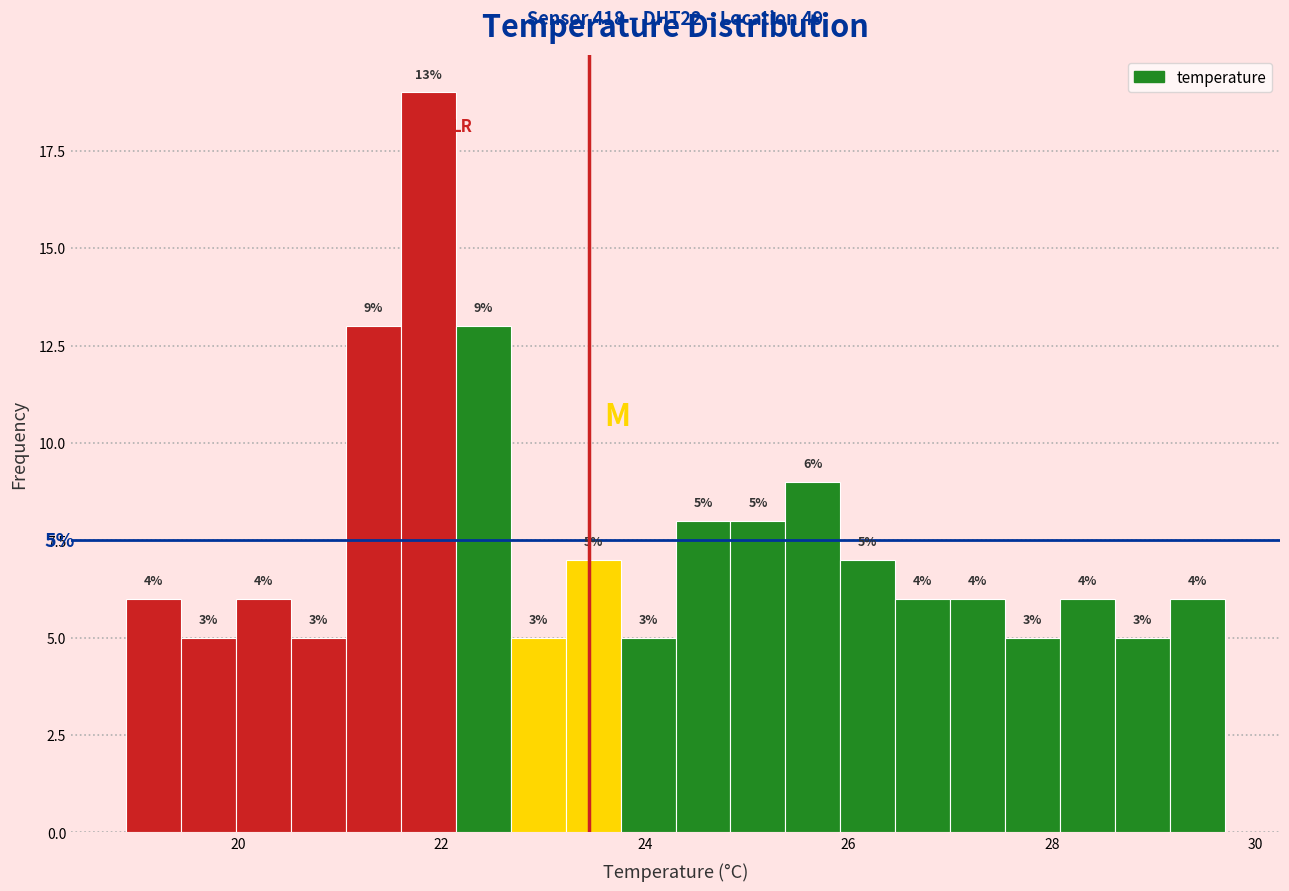

Around what value on the x-axis is the tallest bar? Give the approximate position of its centre, as read against the axis.

21.8